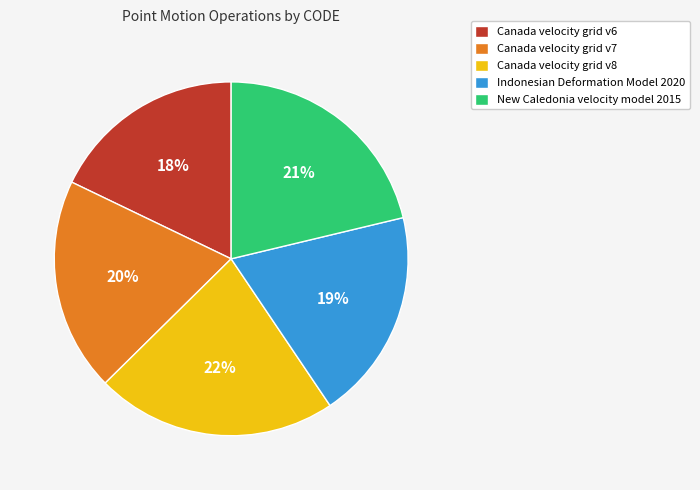

To the nearest percent, what portion does Canada velocity grid v8 represent?

22%